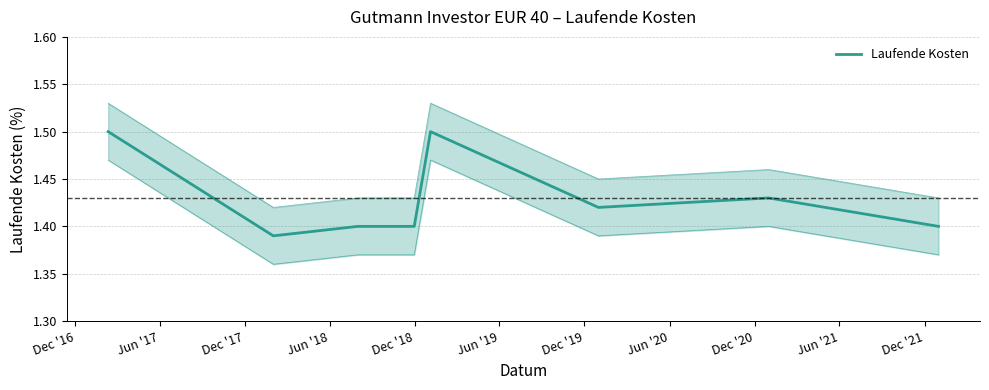

What is the label of the 3rd point from the right?

Jun '19